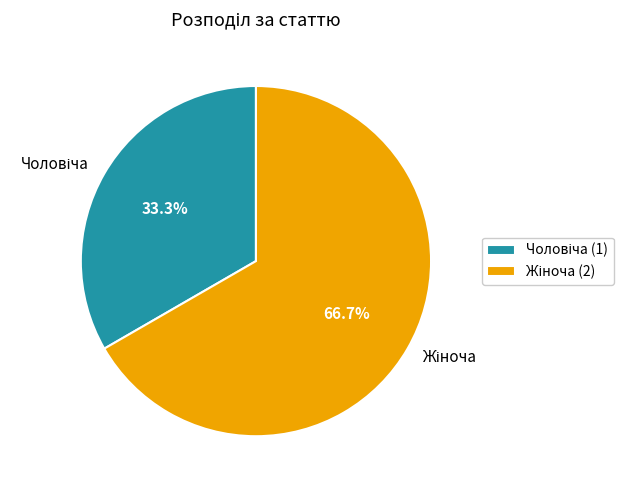

Is there any slice that represents more than half of the pie?

Yes